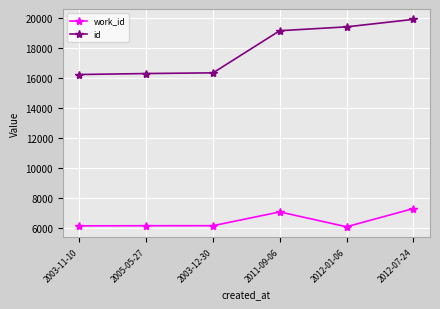

In work_id, how many points are higher than both neighbors (excluding endpoints)?

1